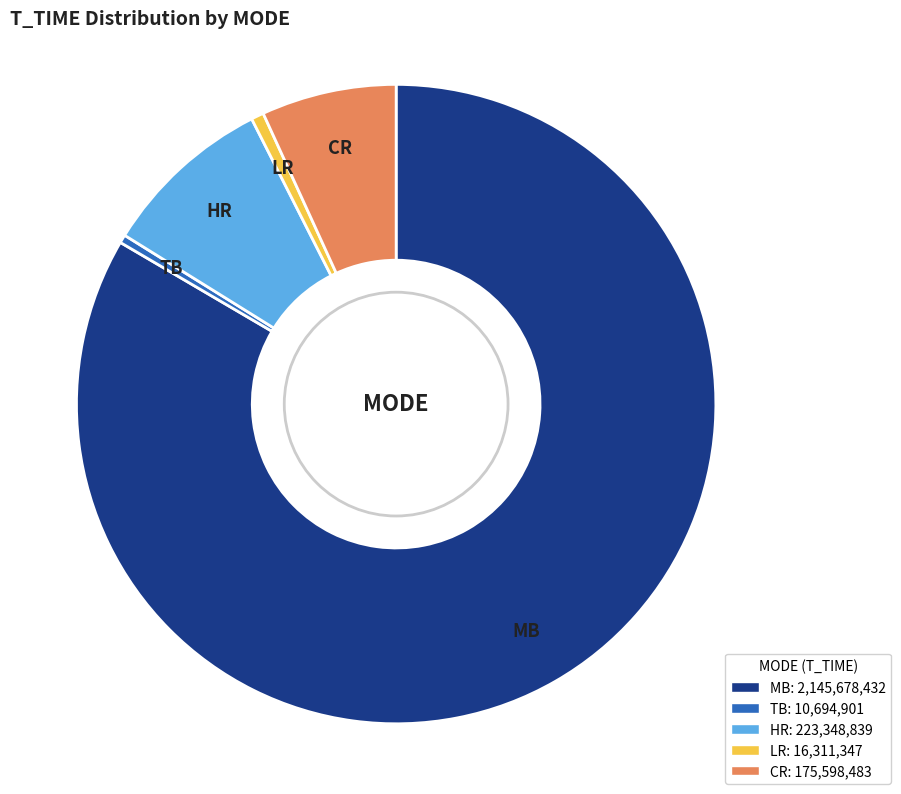

Is there any slice that represents more than half of the pie?

Yes